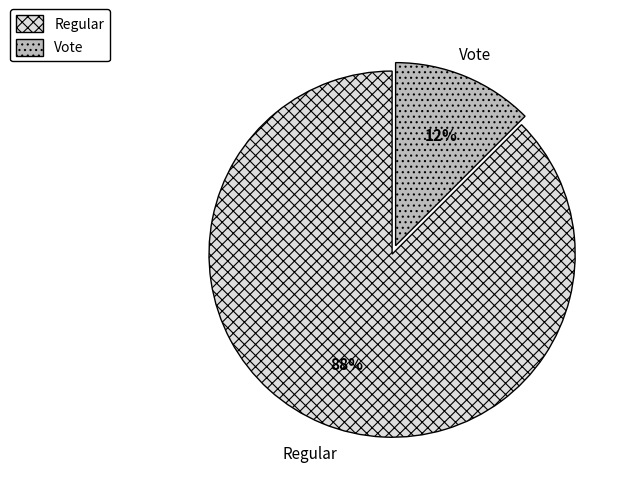

Combined, do Vote and Regular account for over 50%?

Yes